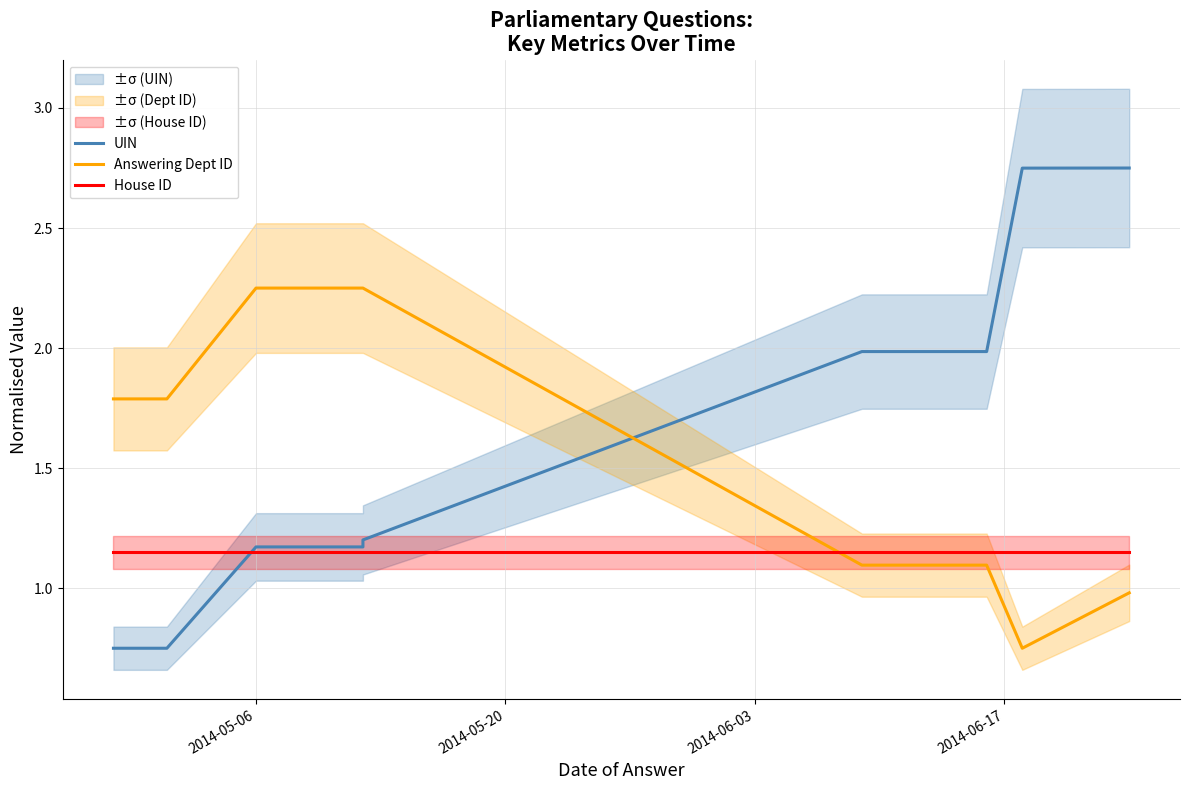

Which category has the highest value in the House ID series?

2014-05-06